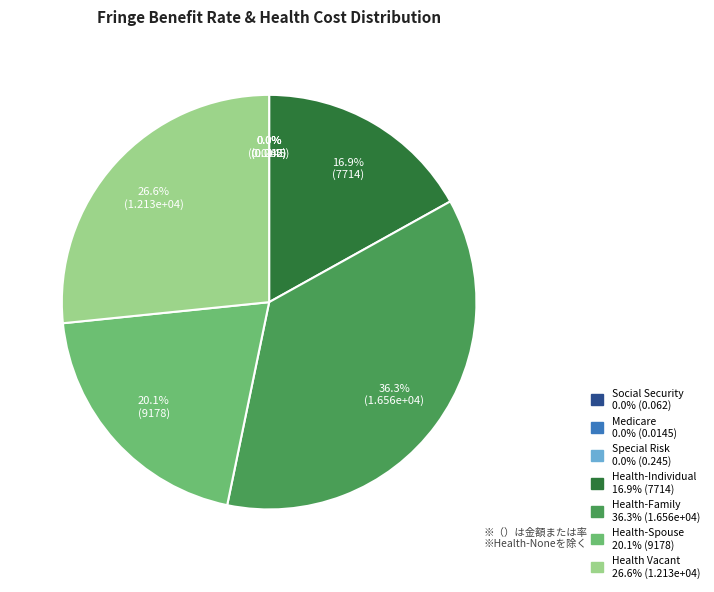

Is there any slice that represents more than half of the pie?

No